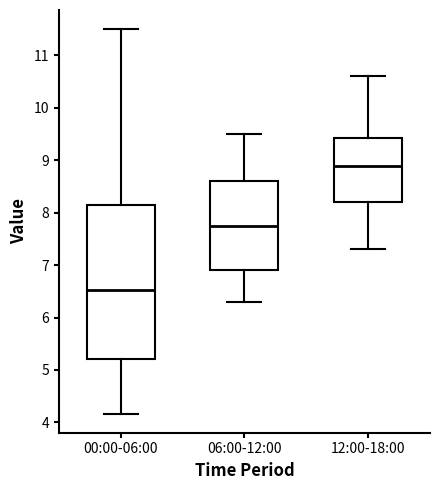

Which box has the highest median line?

12:00-18:00